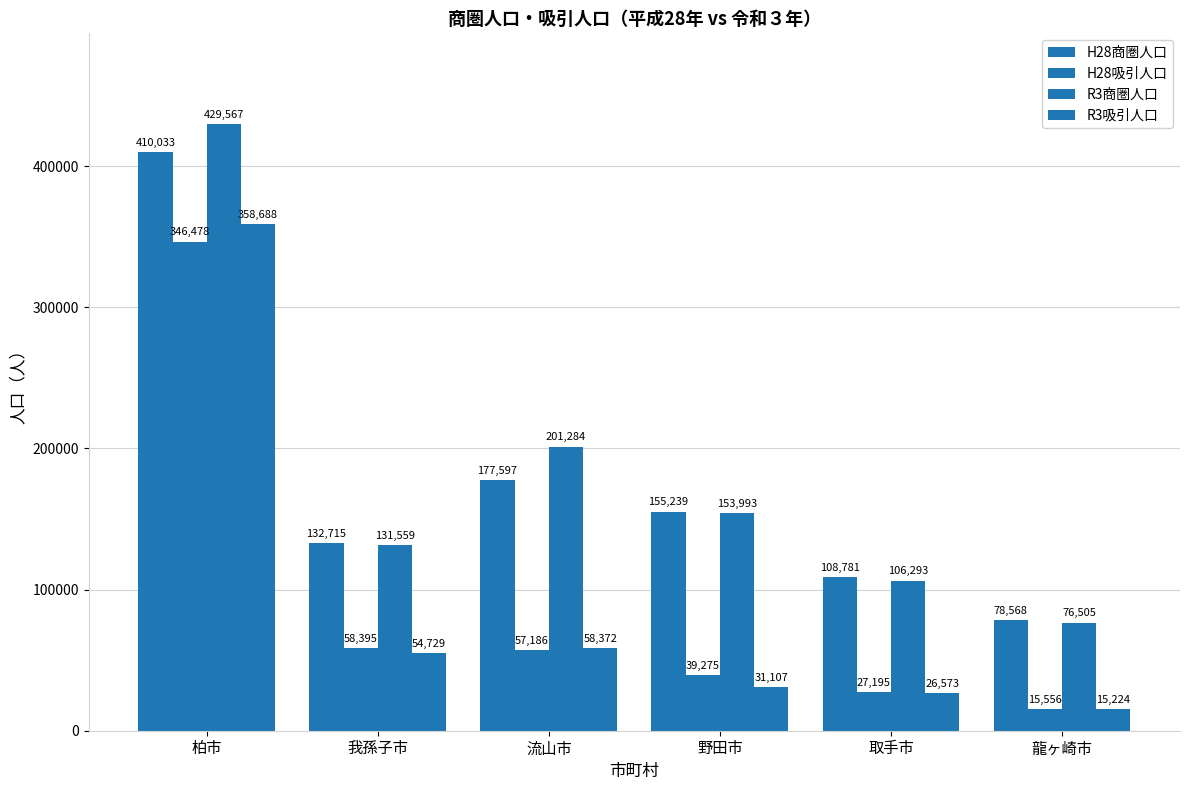

What is the average value of the H28商圏人口 series?

177156